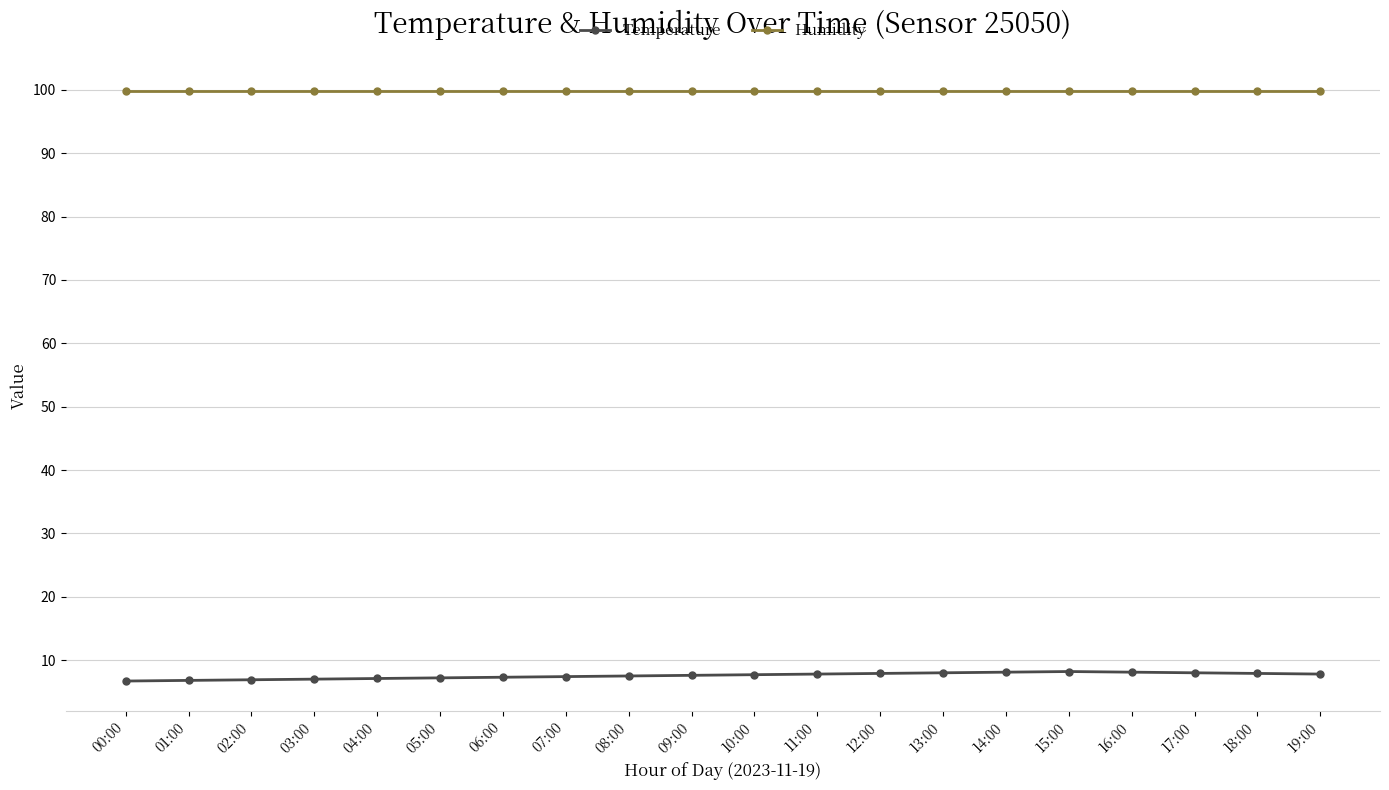

What is the minimum value for Humidity?

99.9